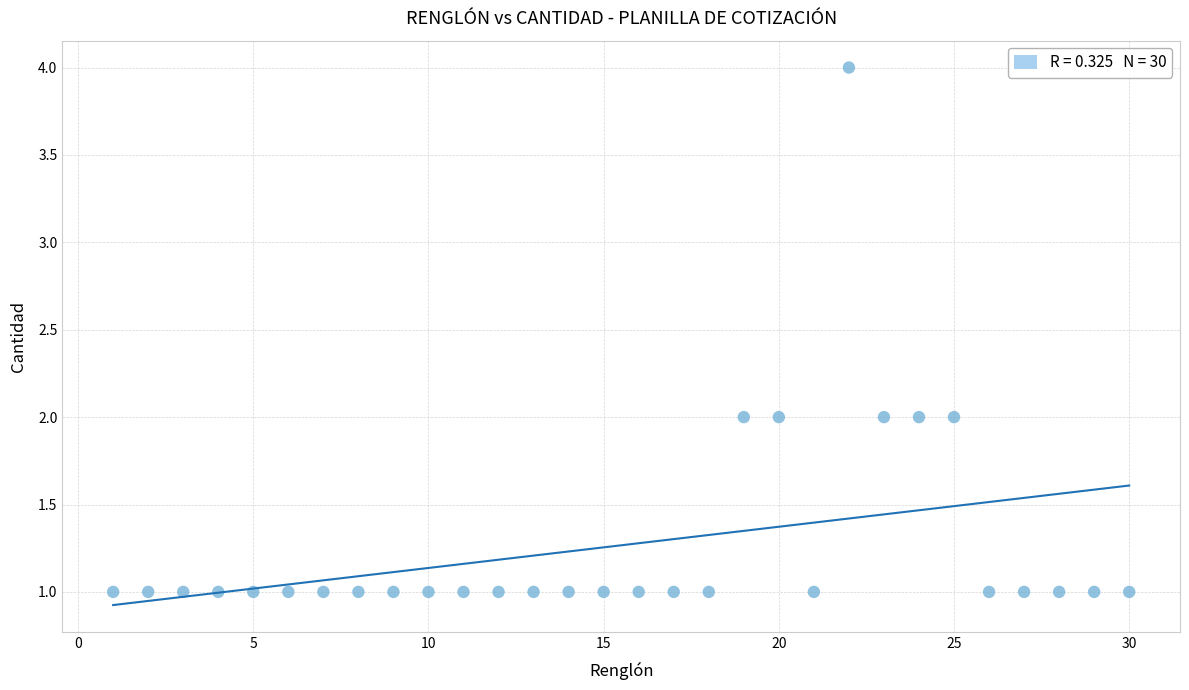

What is the range of X values (max minus min)?

29